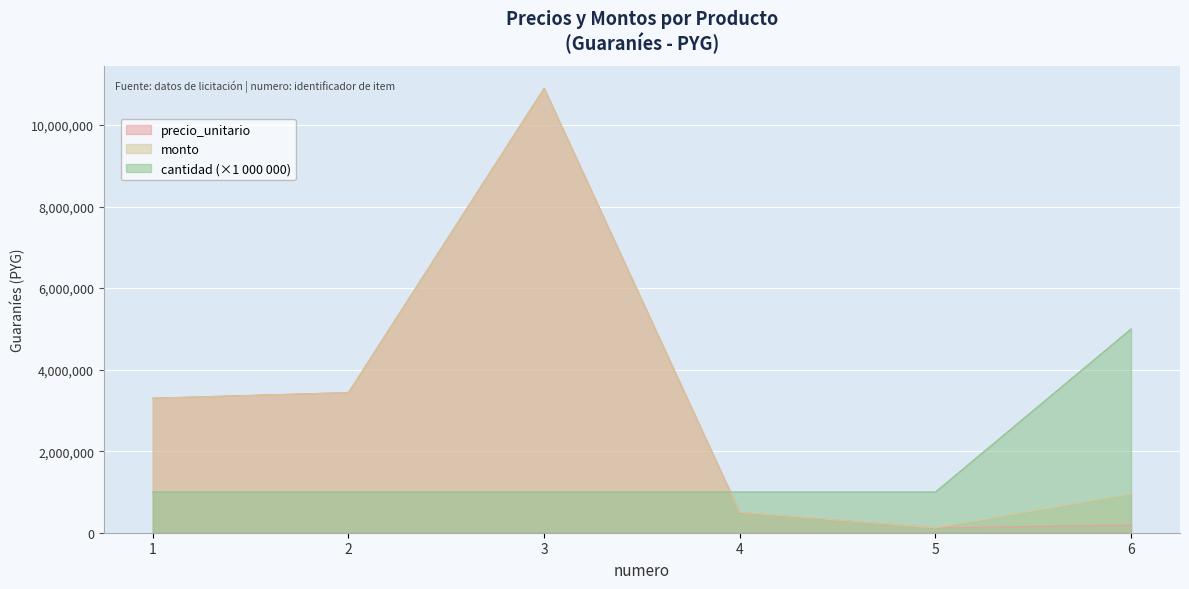

The value of cantidad at 6 is 5000000. True or false?

True